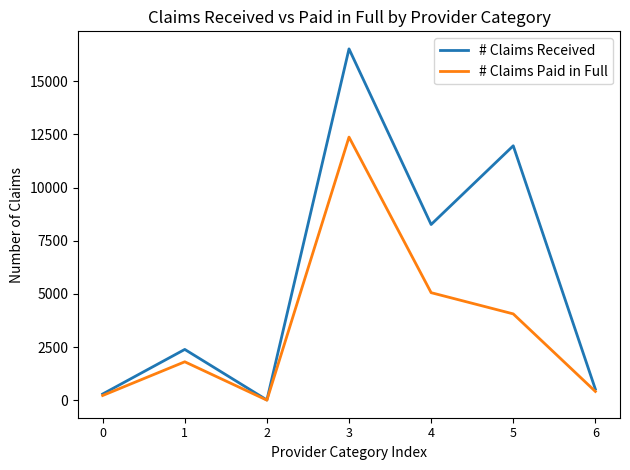

At which category does # Claims Paid in Full reach its first local peak?

1